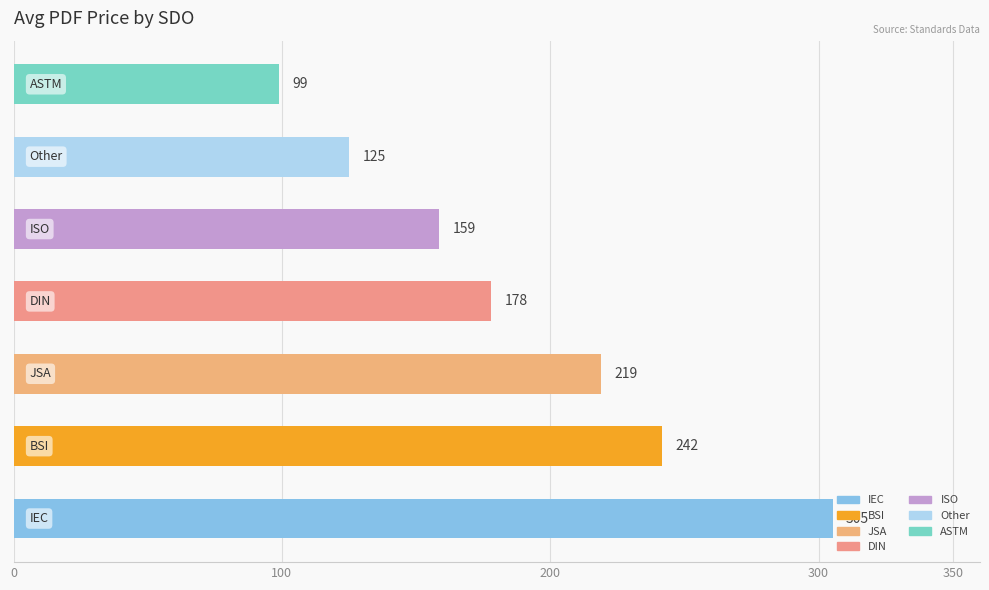

What is the maximum value shown in the chart?

305.2